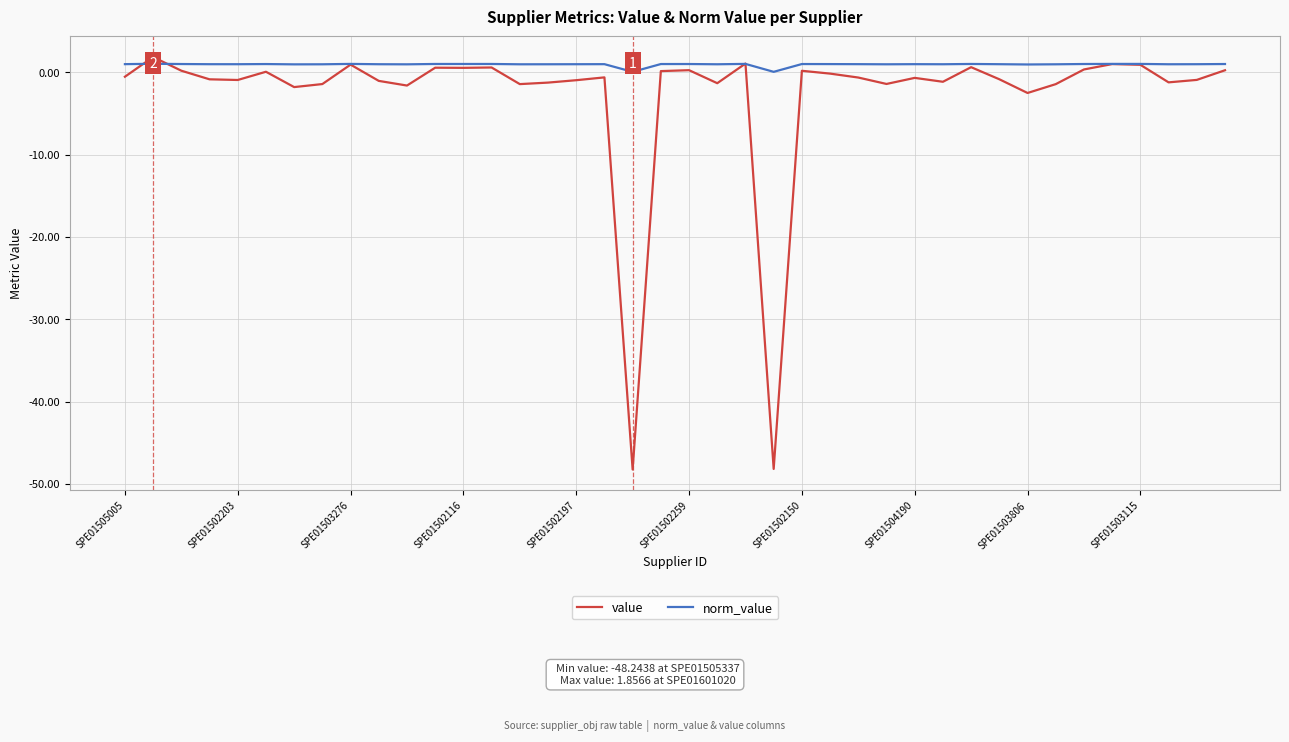

What is the maximum value for value?

1.9